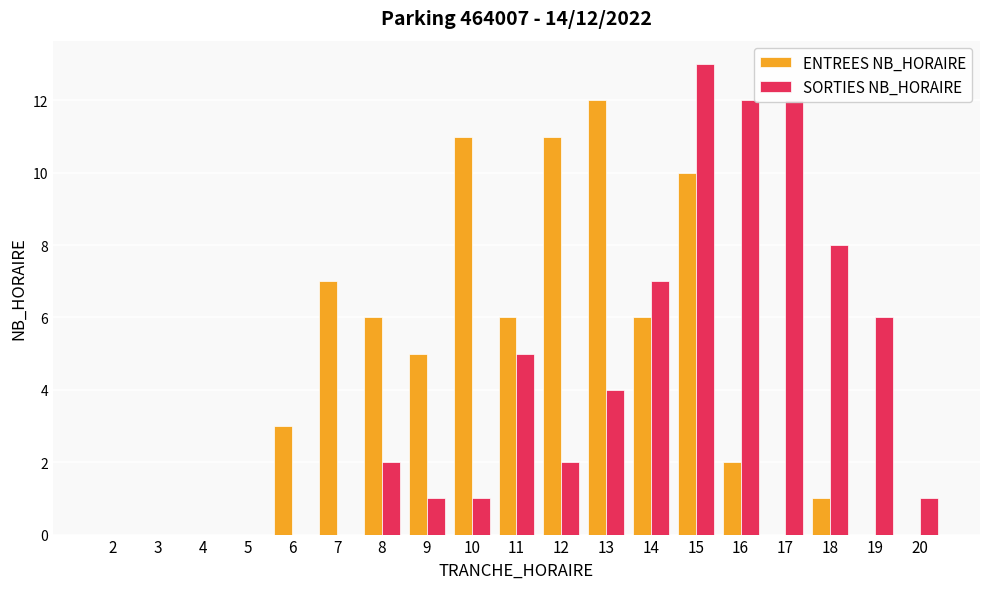

How many groups of bars are there?

19